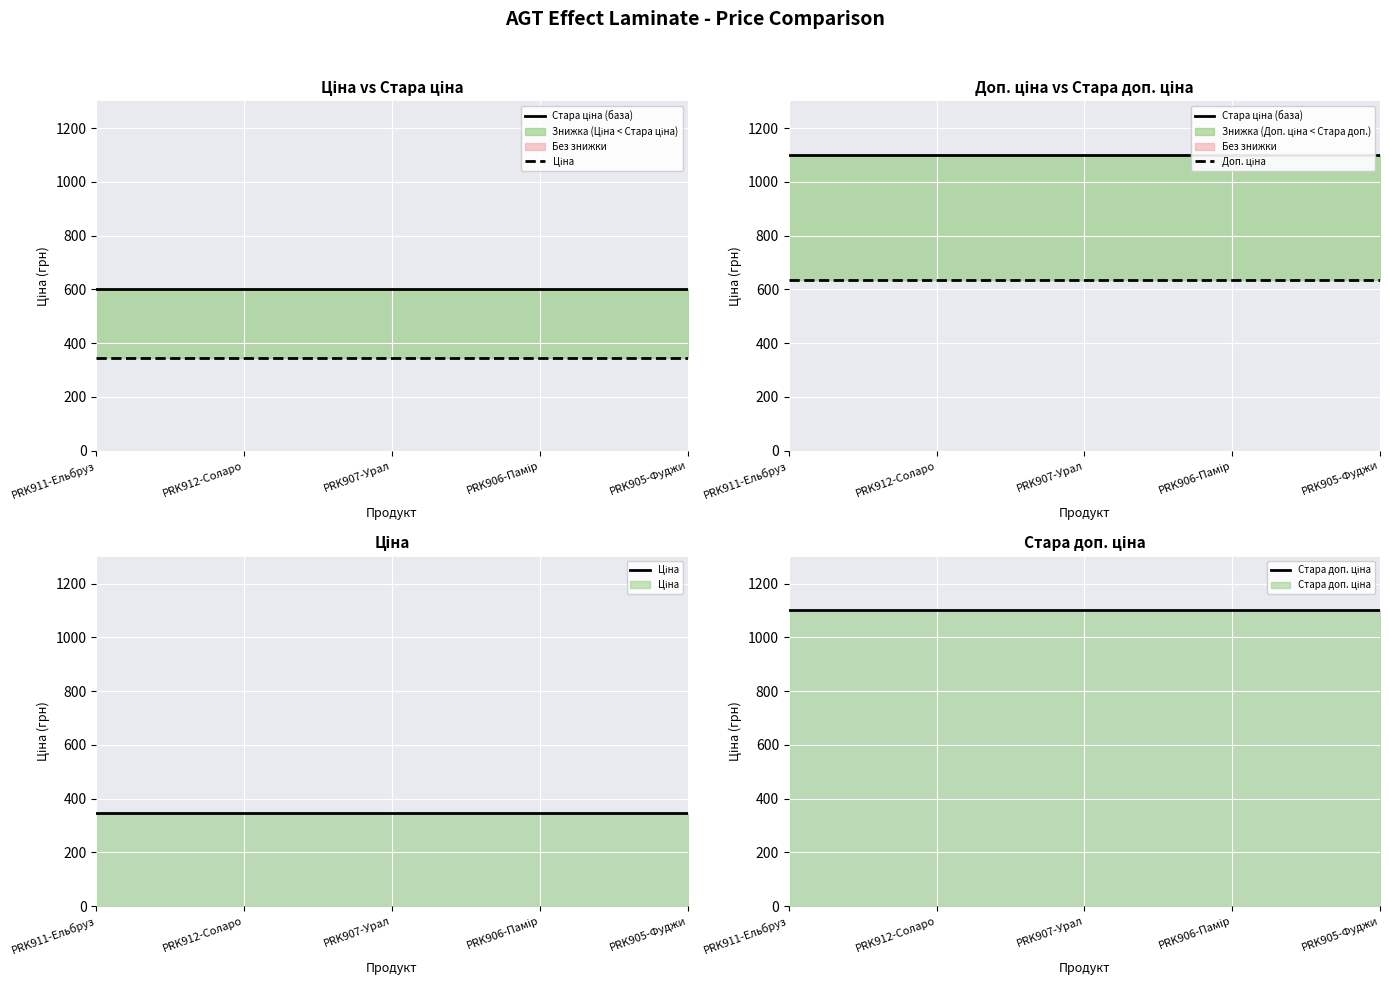

True or false: Доп. ціна and Стара ціна (база) intersect in this chart.

False